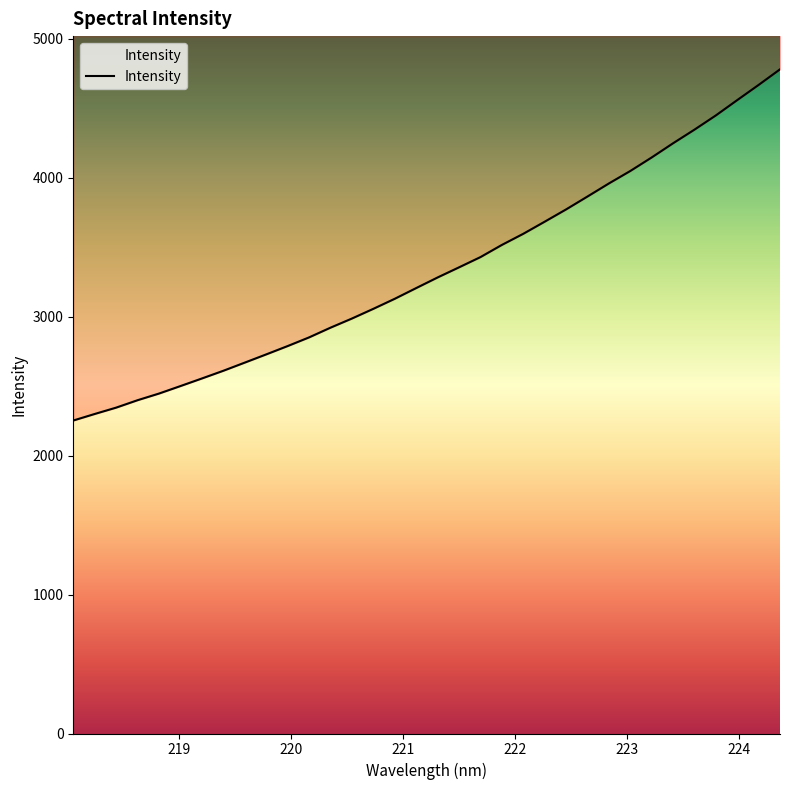

Reading left to right, transcribe all the data shown in this chart.

218.0596=2252.8	218.2508=2299.9	218.442=2345.6	218.6332=2399.1	218.8244=2447.0	219.0156=2500.9	219.2067=2555.5	219.3979=2611.0	219.589=2669.7	219.7801=2728.7	219.9712=2788.7	220.1623=2851.2	220.3533=2921.1	220.5444=2986.9	220.7354=3056.8	220.9264=3129.1	221.1174=3206.1	221.3083=3282.5	221.4993=3355.3	221.6902=3429.0	221.8812=3516.6	222.0721=3596.7	222.263=3683.8	222.4538=3772.2	222.6447=3865.1	222.8355=3959.1	223.0264=4048.8	223.2172=4146.2	223.408=4248.4	223.5987=4346.5	223.7895=4448.9	223.9802=4559.2	224.1709=4668.5	224.3616=4780.6